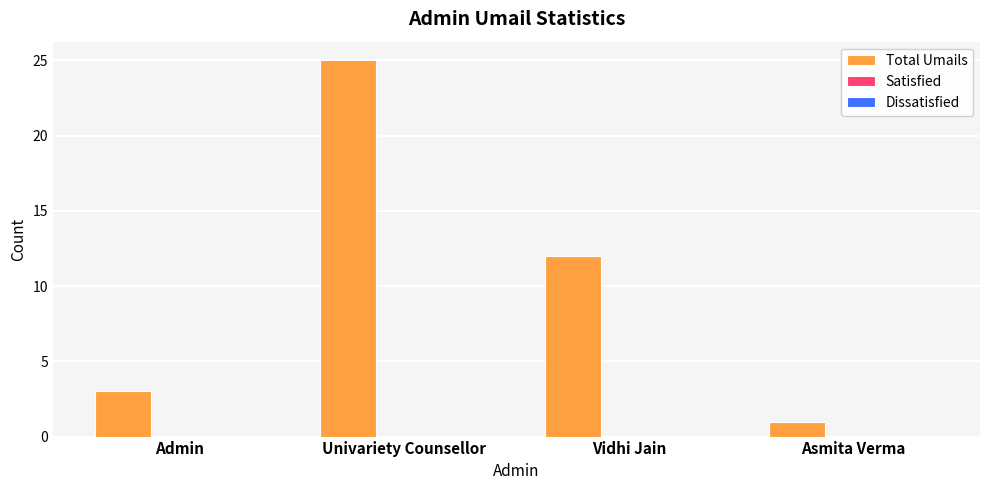

Between Asmita Verma and Univariety Counsellor, which is larger?

Univariety Counsellor